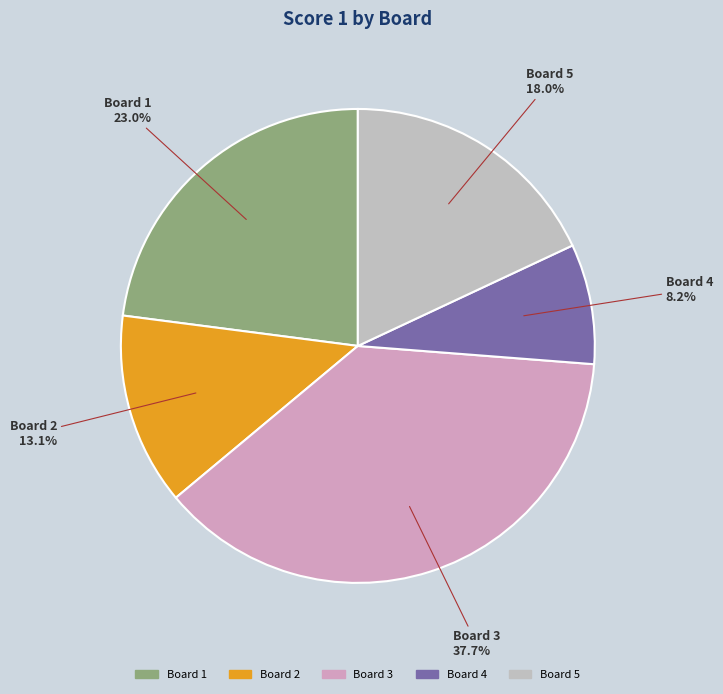

What is the largest slice in the pie chart?

Board 3